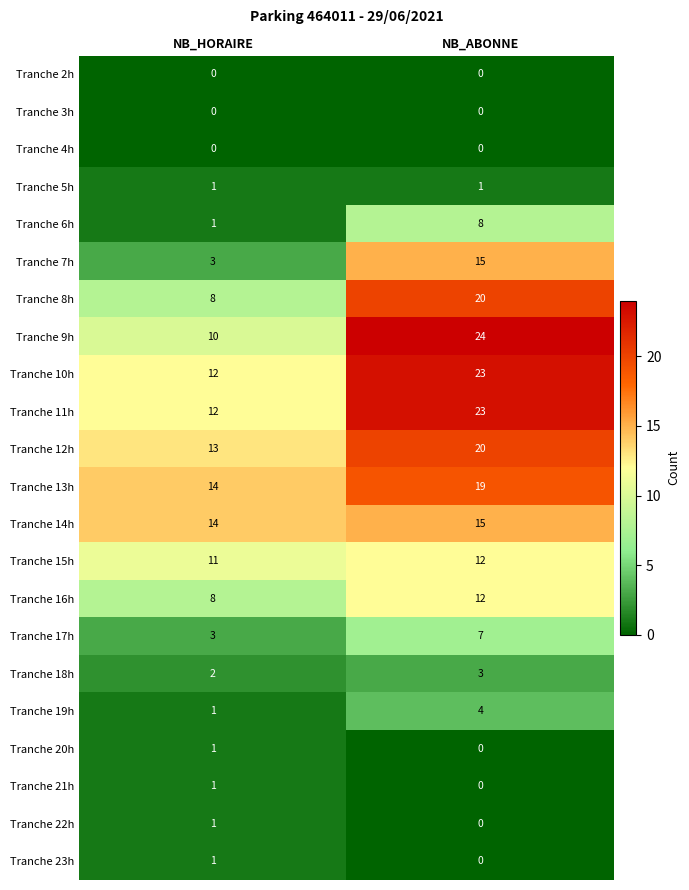

At which category is the sum across all series the highest?

NB_ABONNE